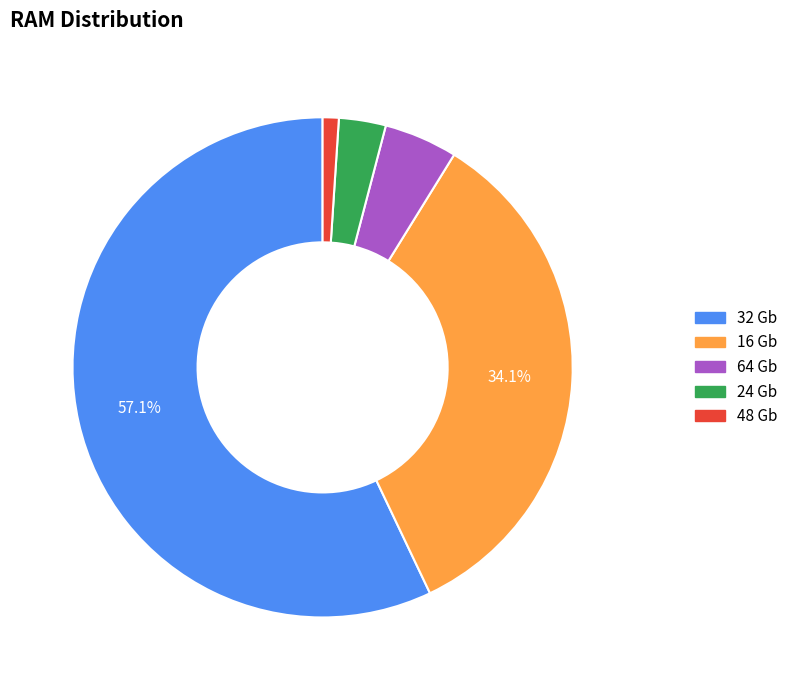

The 32 Gb slice represents 46% of the pie. True or false?

False